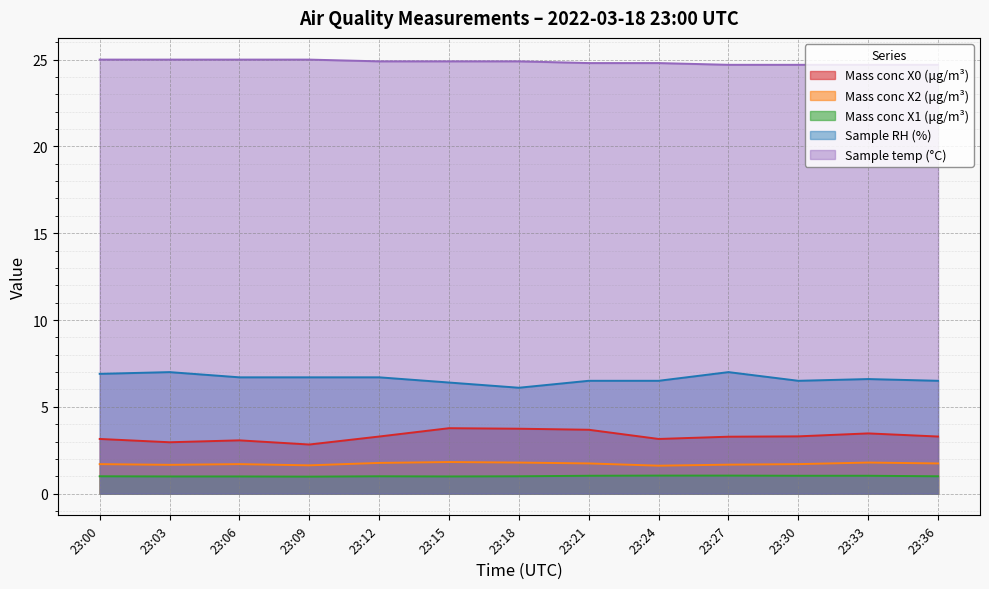

How many lines are shown in the chart?

5